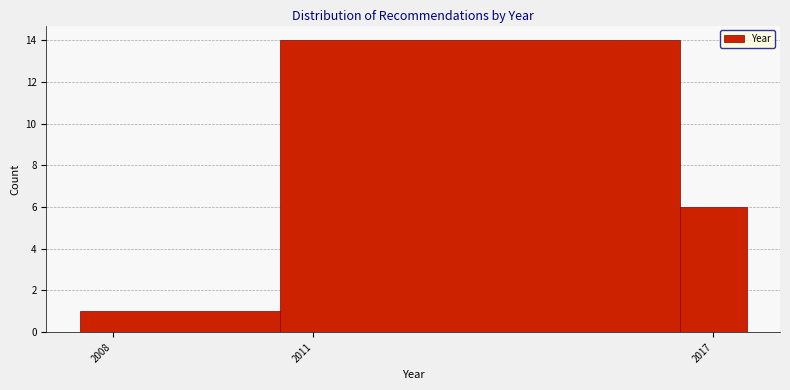

Around what value on the x-axis is the tallest bar? Give the approximate position of its centre, as read against the axis.

2013.5